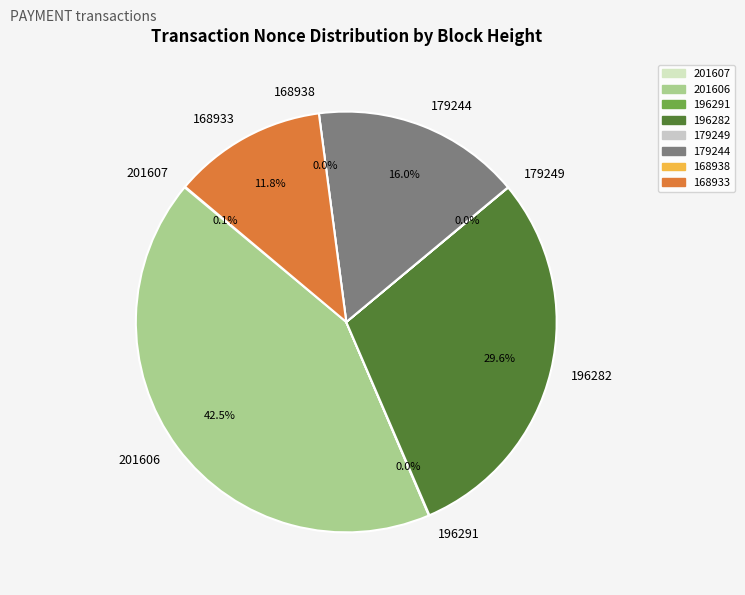

Do 201606 and 179249 together represent more than half of the pie?

No